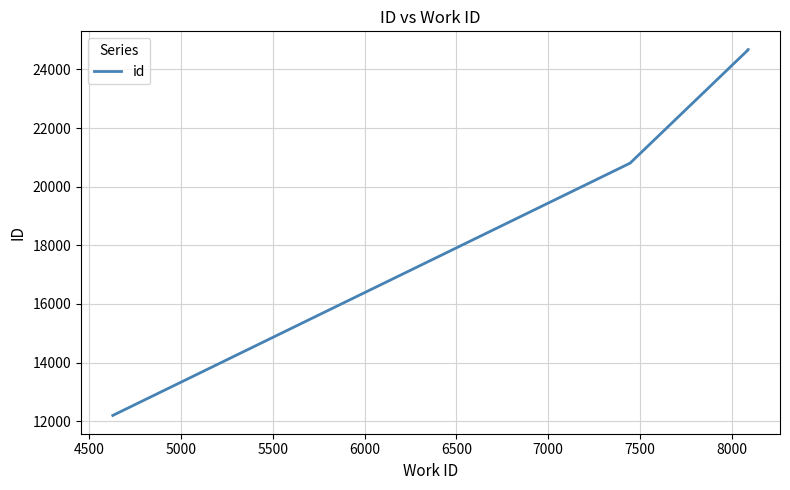

The value at 7000 is 37363. True or false?

False